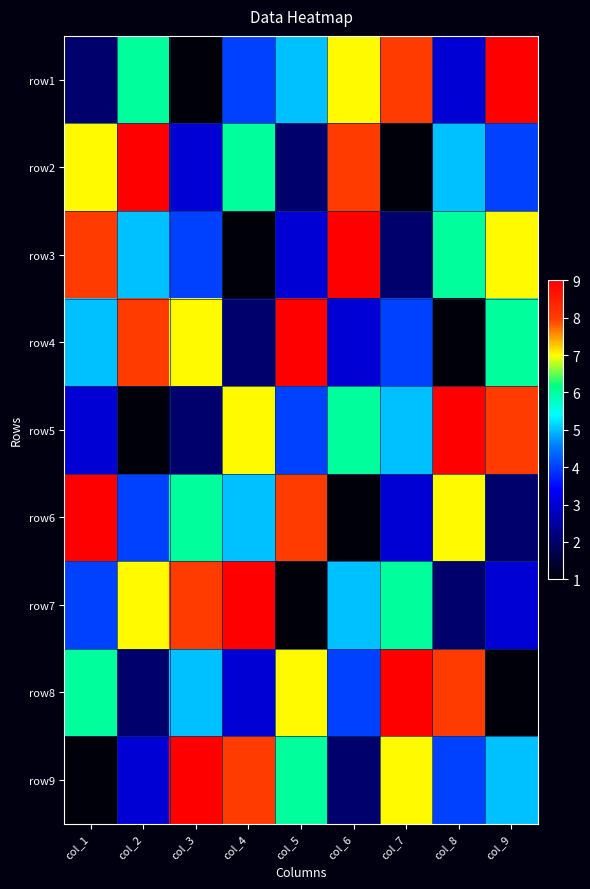

Reading left to right, transcribe all the data shown in this chart.

row1: col_1=2	col_2=6	col_3=1	col_4=4	col_5=5	col_6=7	col_7=8	col_8=3	col_9=9
row2: col_1=7	col_2=9	col_3=3	col_4=6	col_5=2	col_6=8	col_7=1	col_8=5	col_9=4
row3: col_1=8	col_2=5	col_3=4	col_4=1	col_5=3	col_6=9	col_7=2	col_8=6	col_9=7
row4: col_1=5	col_2=8	col_3=7	col_4=2	col_5=9	col_6=3	col_7=4	col_8=1	col_9=6
row5: col_1=3	col_2=1	col_3=2	col_4=7	col_5=4	col_6=6	col_7=5	col_8=9	col_9=8
row6: col_1=9	col_2=4	col_3=6	col_4=5	col_5=8	col_6=1	col_7=3	col_8=7	col_9=2
row7: col_1=4	col_2=7	col_3=8	col_4=9	col_5=1	col_6=5	col_7=6	col_8=2	col_9=3
row8: col_1=6	col_2=2	col_3=5	col_4=3	col_5=7	col_6=4	col_7=9	col_8=8	col_9=1
row9: col_1=1	col_2=3	col_3=9	col_4=8	col_5=6	col_6=2	col_7=7	col_8=4	col_9=5